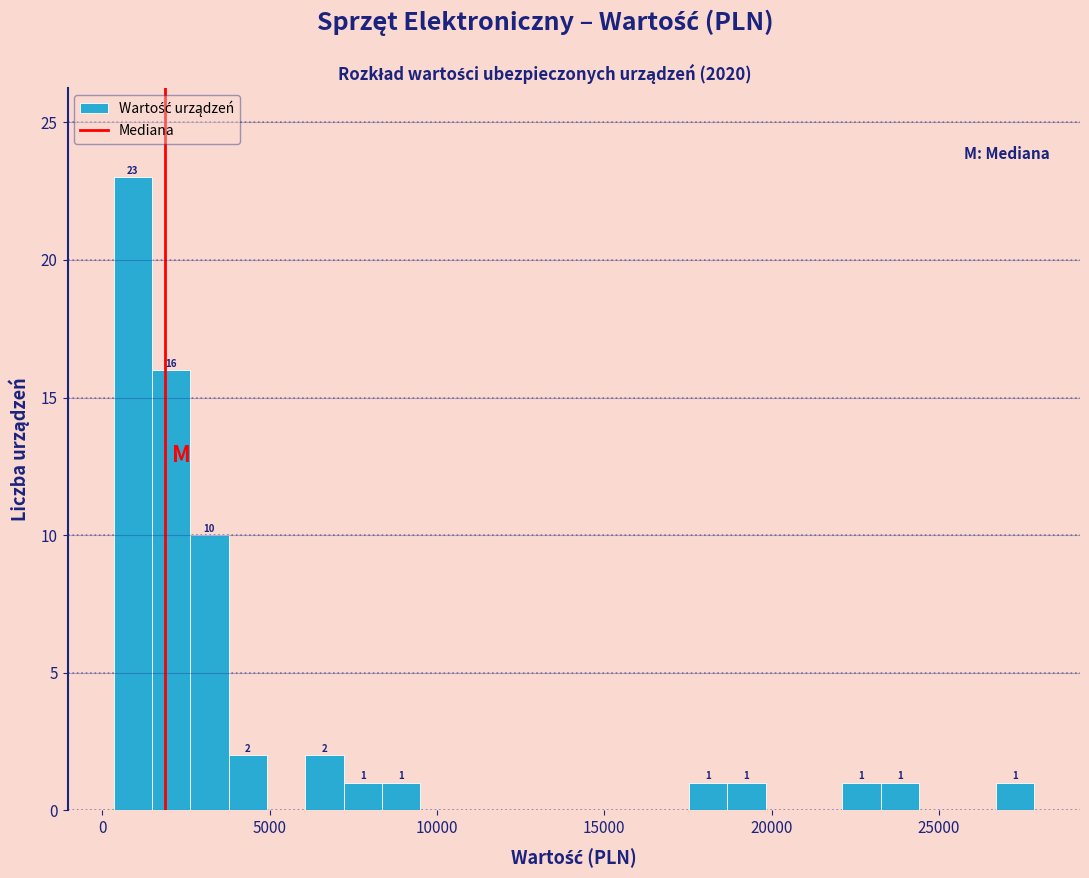

Around what value on the x-axis is the tallest bar? Give the approximate position of its centre, as read against the axis.

1000